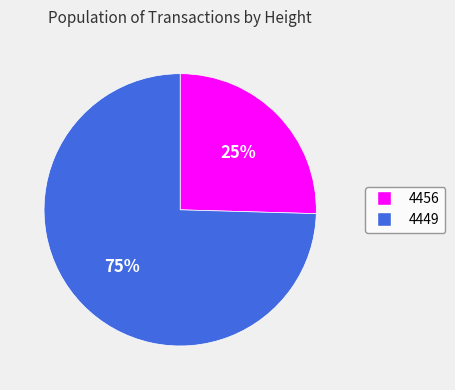

To the nearest percent, what percentage of the pie is 4449?

75%